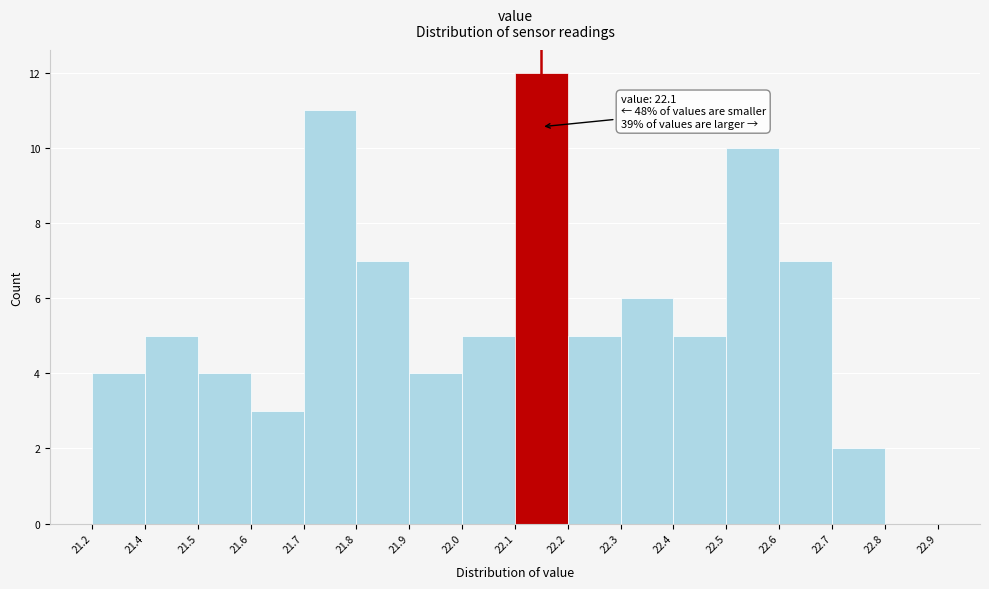

Reading left to right, transcribe all the data shown in this chart.

21.2=4	21.4=5	21.5=4	21.6=3	21.7=11	21.8=7	21.9=4	22.0=5	22.1=12	22.2=5	22.3=6	22.4=5	22.5=10	22.6=7	22.7=2	22.8=0